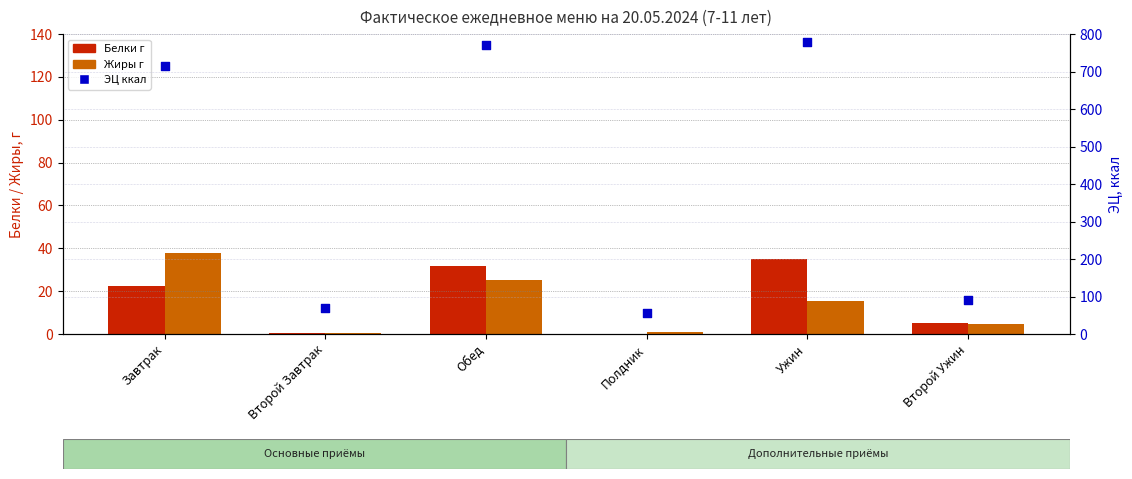

At which category is the sum across all series the highest?

Ужин